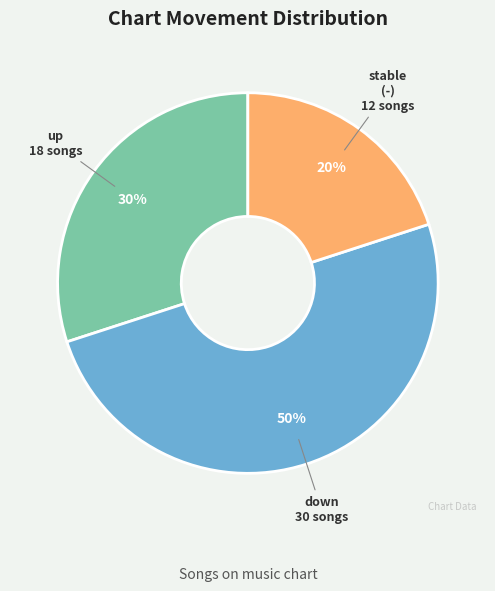

To the nearest percent, what is the average slice percentage?

33%